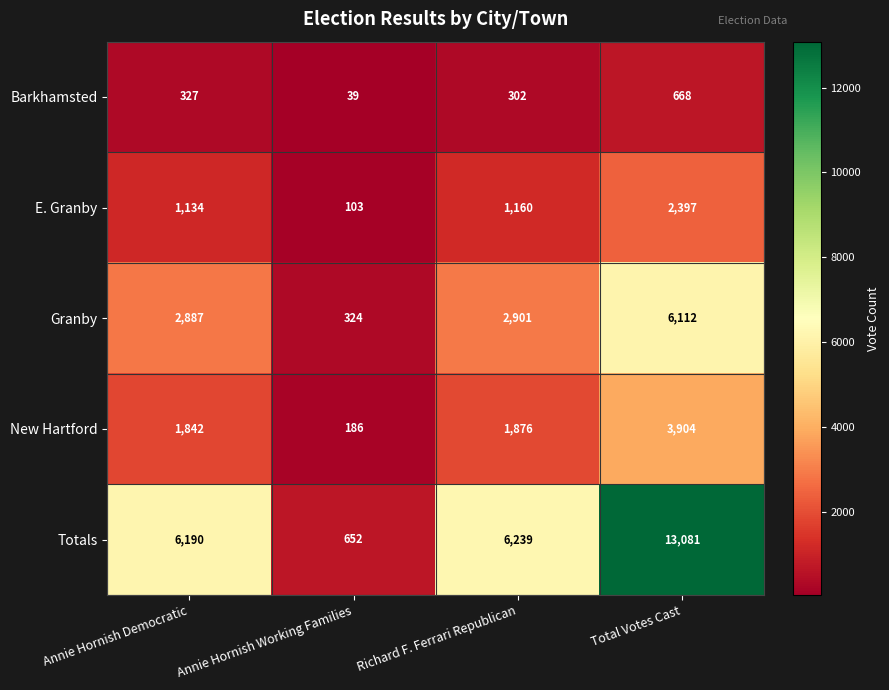

What is the sum of the Totals values at Total Votes Cast and Annie Hornish Democratic?

19271